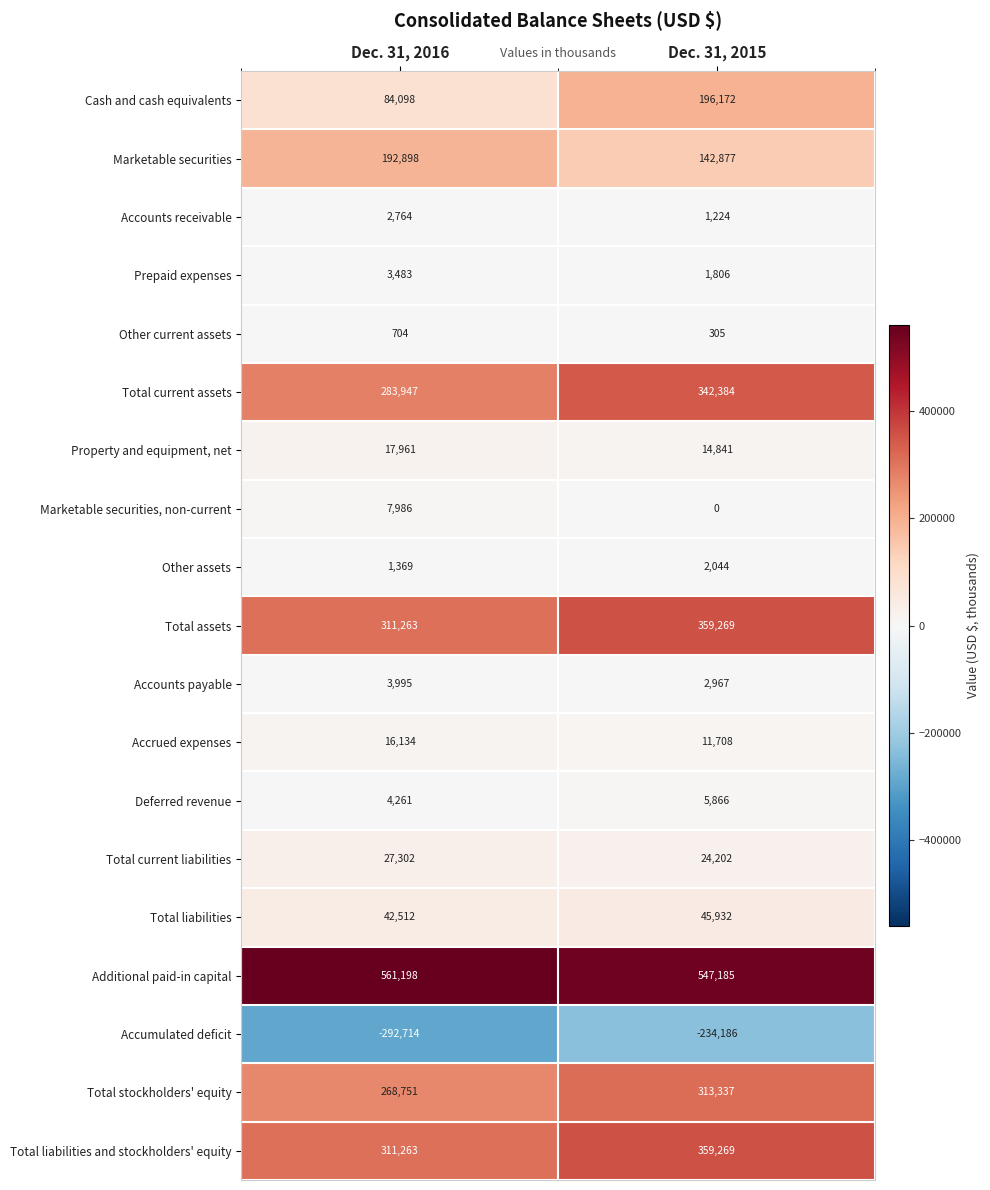

At which label is Additional paid-in capital closest to 554191?

Dec. 31, 2015